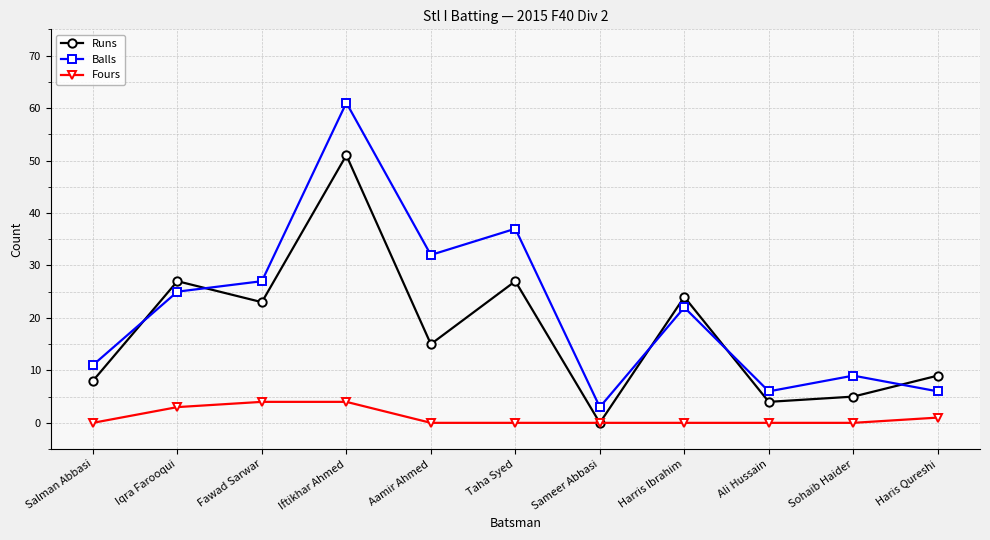

What is the average value of the Fours series?

1